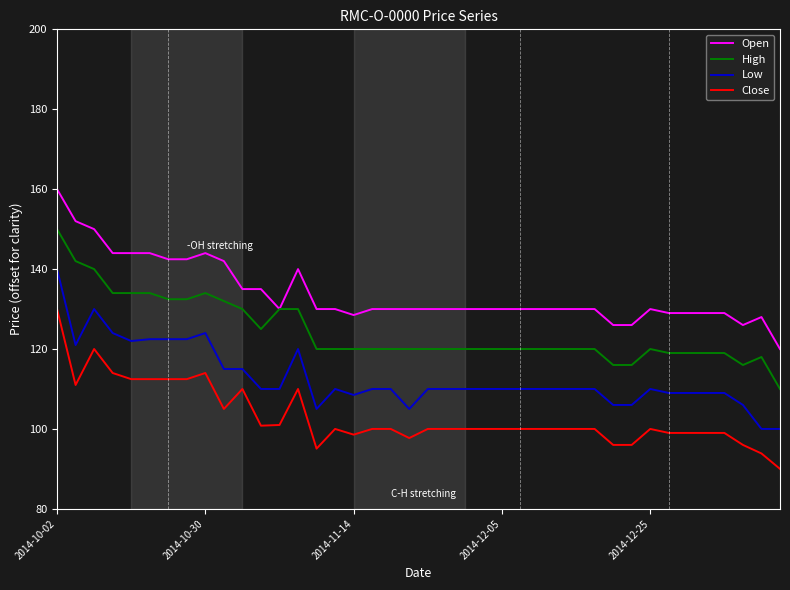

What are all the series names shown in the legend?

Open, High, Low, Close